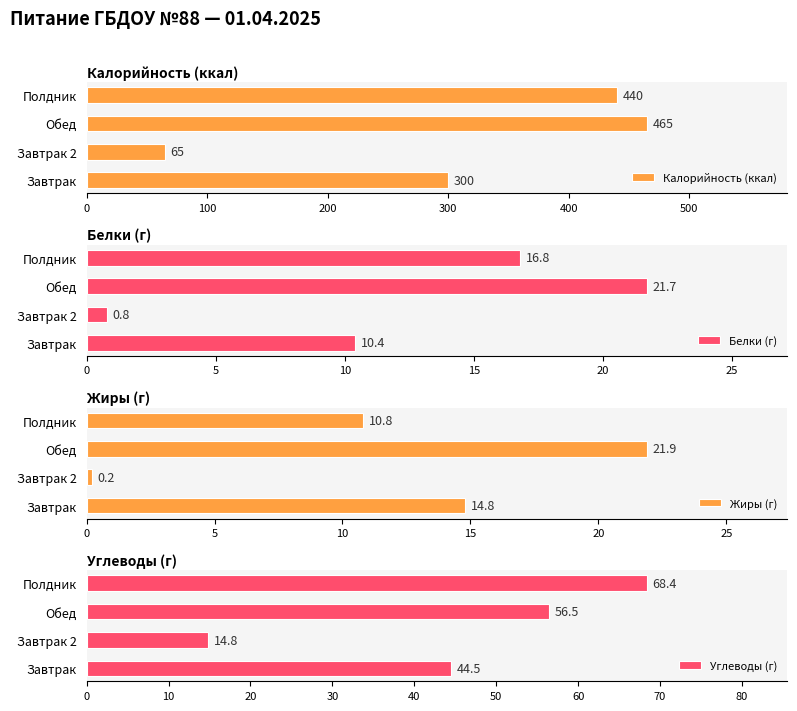

What is the sum of all Калорийность (ккал) values?

1270